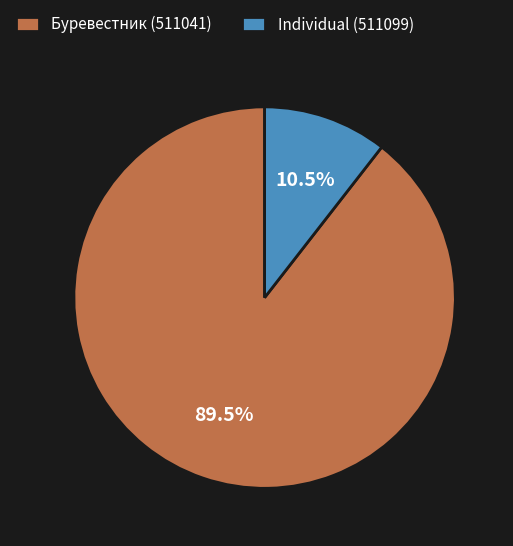

How many segments does this pie chart have?

2